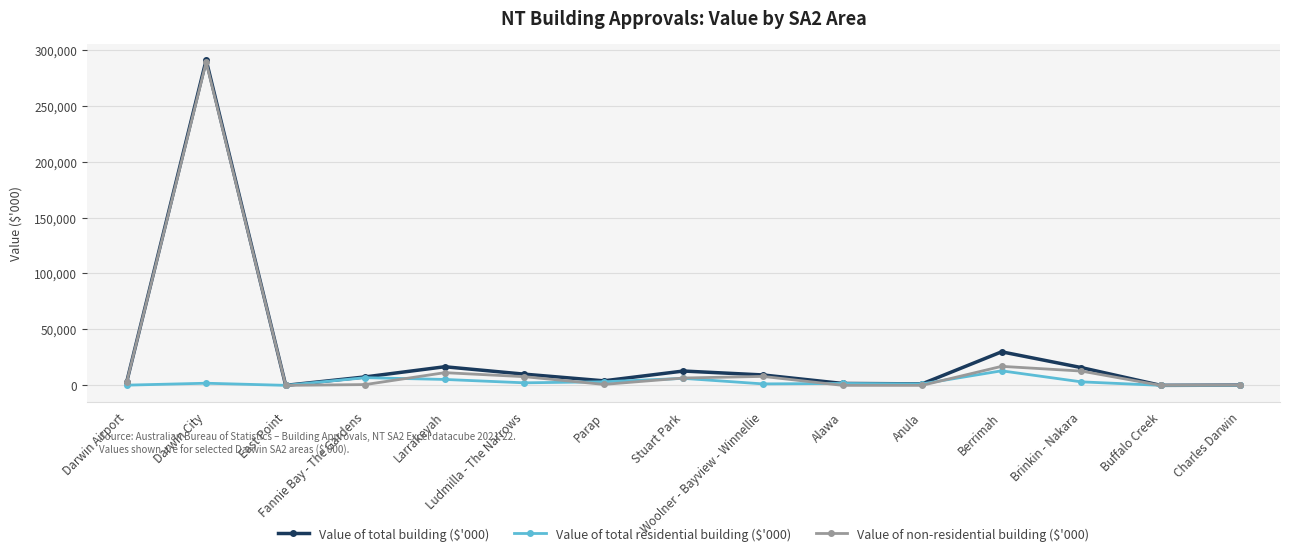

True or false: Value of total residential building ($'000) and Value of non-residential building ($'000) intersect in this chart.

True